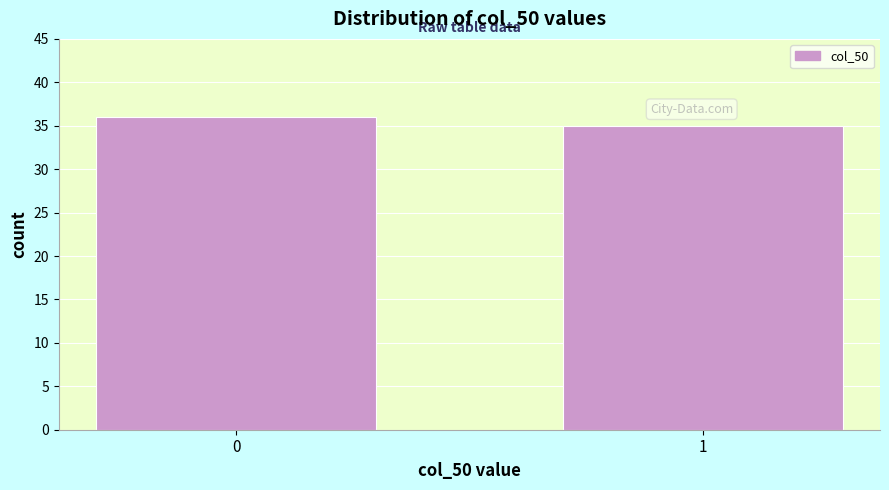

Reading right to left, what are all the values shown in this chart?

35	36